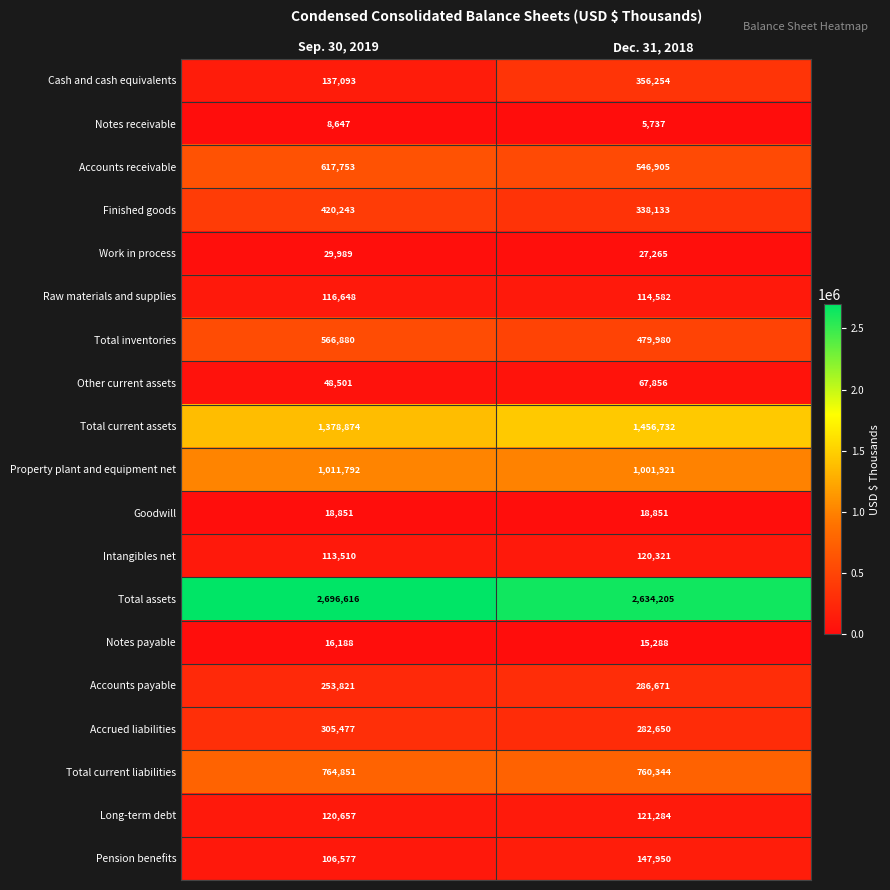

Between Sep. 30, 2019 and Dec. 31, 2018, which series saw the biggest shift?

Cash and cash equivalents